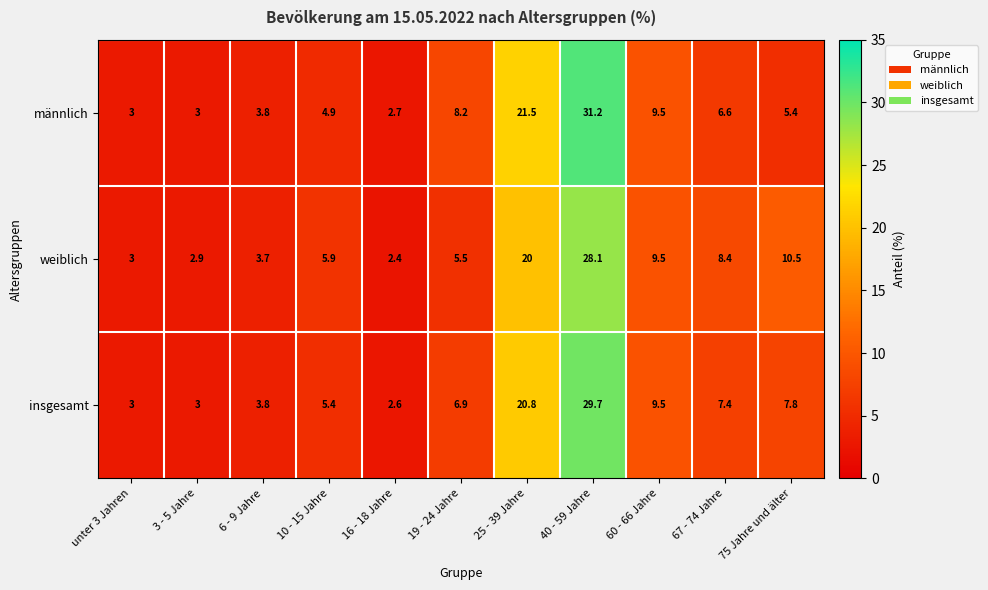

The value of weiblich at 3 - 5 Jahre is 0.7. True or false?

False